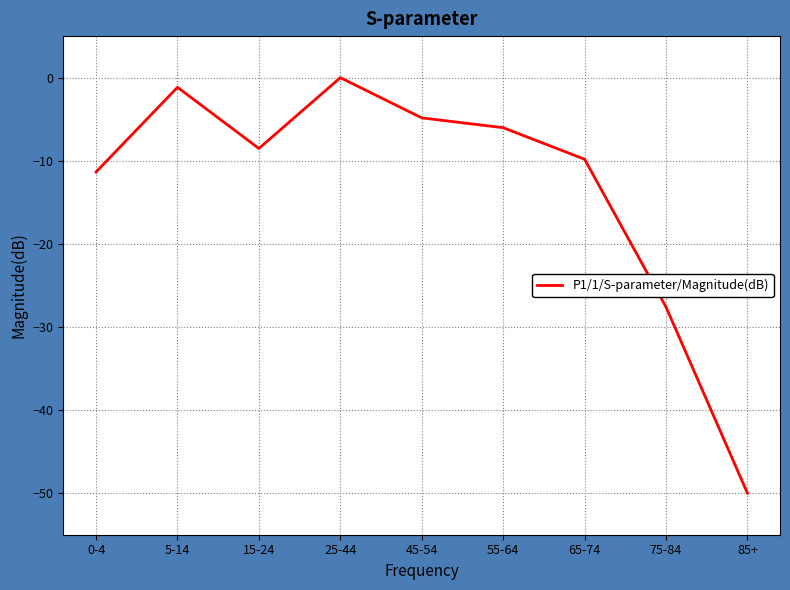

The chart shows a value of -8.0 at 45-54. True or false?

False